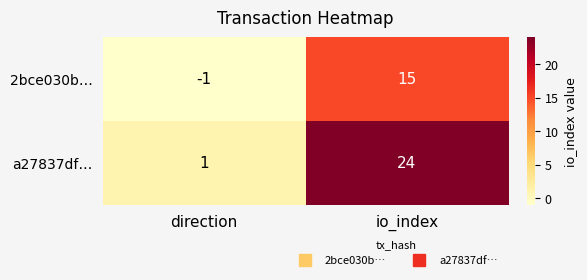

Which series changed the most between direction and io_index?

a27837df…